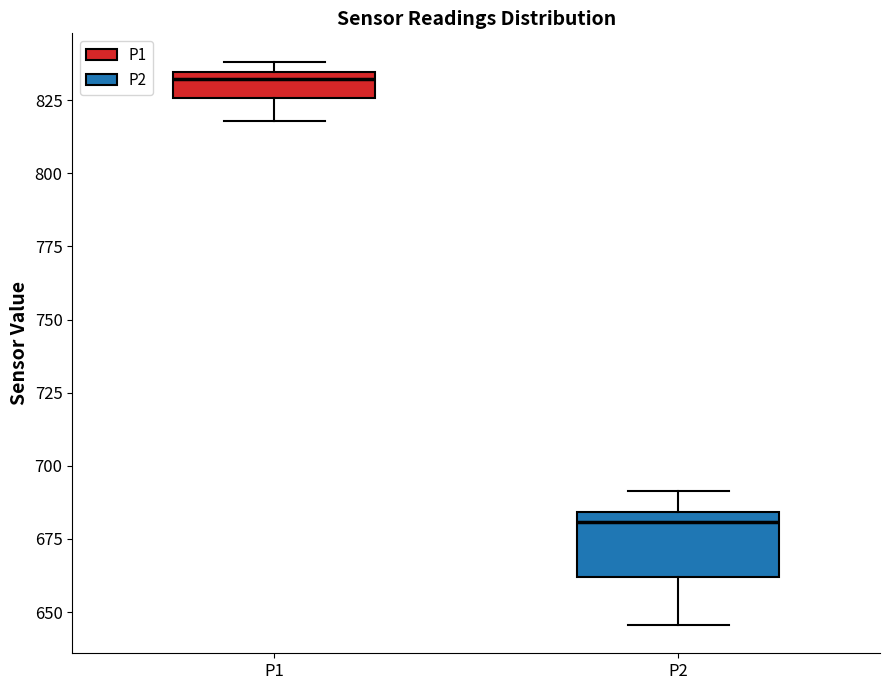

Reading left to right, transcribe this box plot: for each box, give where its median line is, the range the box spans, and where its two whiskers end, as read against the y-axis. The values are not printed on the chart, so give them approximately, as read against the axis.

P1: median 830, box 825 to 835, whiskers 820 to 840
P2: median 680, box 660 to 685, whiskers 645 to 690